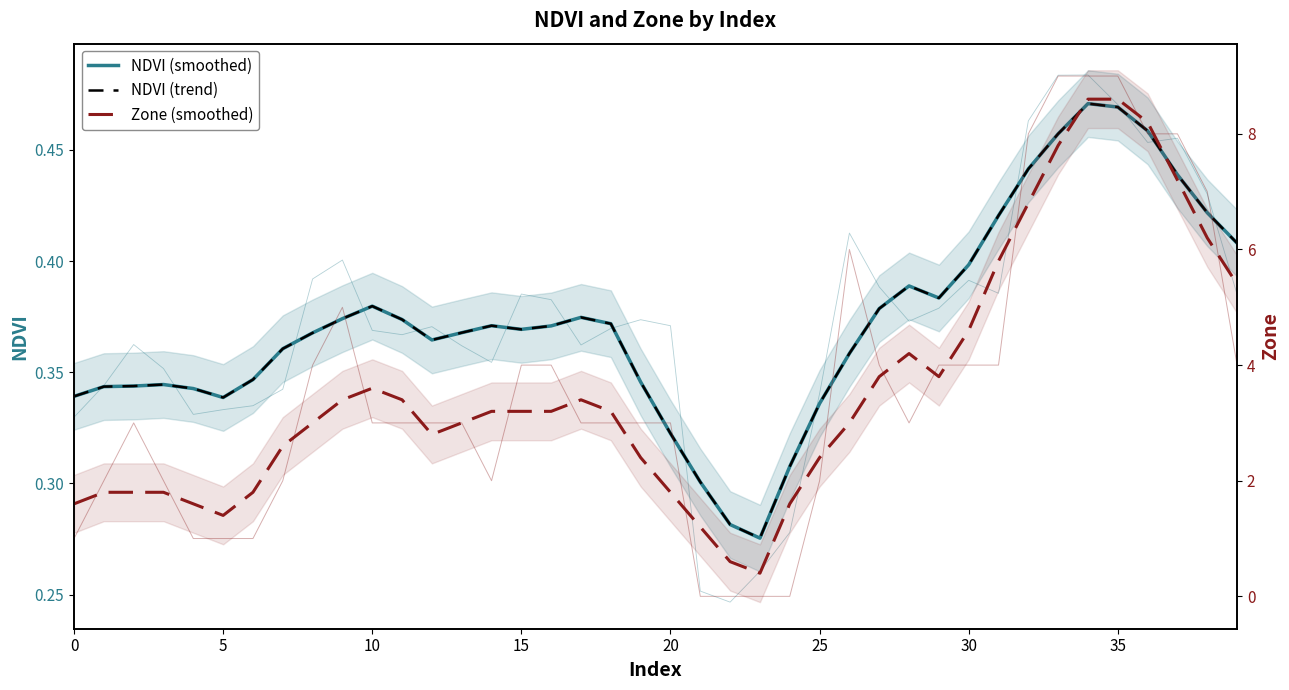

Reading right to left, extract all data points from this chart.

NDVI (smoothed): 0.4	0.4	0.4	0.5	0.5	0.5	0.5	0.4	0.4	0.4	0.4	0.4	0.4	0.4	0.3	0.3	0.3	0.3	0.3	0.3	0.3	0.4	0.4	0.4	0.4	0.4	0.4	0.4	0.4	0.4	0.4	0.4	0.4	0.3	0.3	0.3	0.3	0.3	0.3	0.3
NDVI (trend): 0.4	0.4	0.4	0.5	0.5	0.5	0.5	0.4	0.4	0.4	0.4	0.4	0.4	0.4	0.3	0.3	0.3	0.3	0.3	0.3	0.3	0.4	0.4	0.4	0.4	0.4	0.4	0.4	0.4	0.4	0.4	0.4	0.4	0.3	0.3	0.3	0.3	0.3	0.3	0.3
Zone (smoothed): 5.4	6.2	7.2	8.2	8.6	8.6	7.8	6.8	5.8	4.6	3.8	4.2	3.8	3.0	2.4	1.6	0.4	0.6	1.2	1.8	2.4	3.2	3.4	3.2	3.2	3.2	3.0	2.8	3.4	3.6	3.4	3.0	2.6	1.8	1.4	1.6	1.8	1.8	1.8	1.6